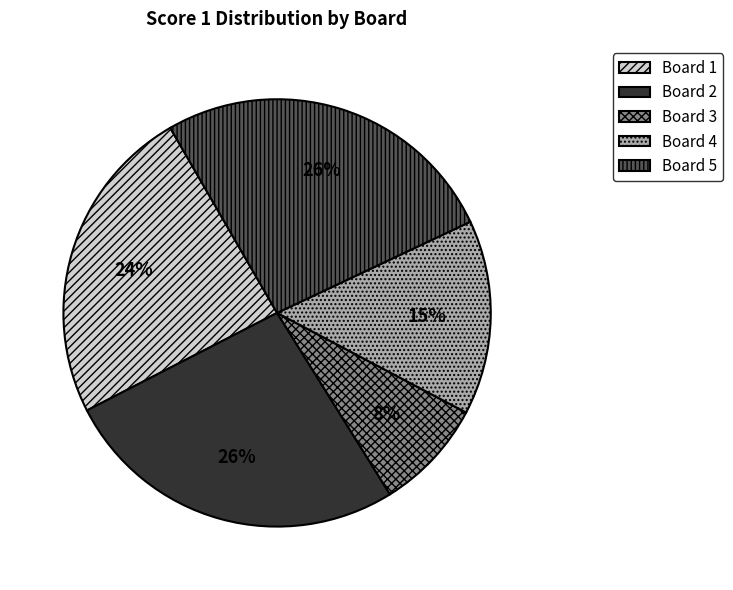

To the nearest percent, what is the average slice percentage?

20%